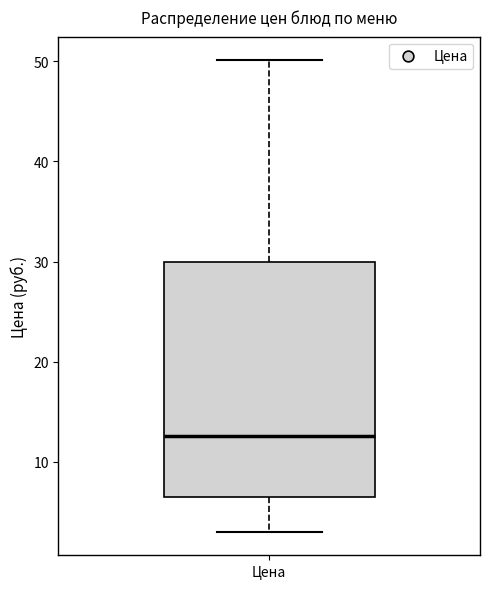

Transcribe this box plot: give where the median line is, the range the box spans, and where the two whiskers end, as read against the y-axis. The values are not printed on the chart, so give them approximately, as read against the axis.

median 13, box 6 to 30, whiskers 3 to 50